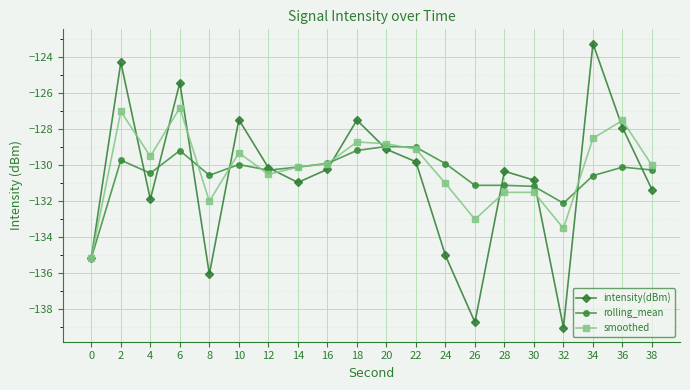

What is the greatest value displayed?

-123.2